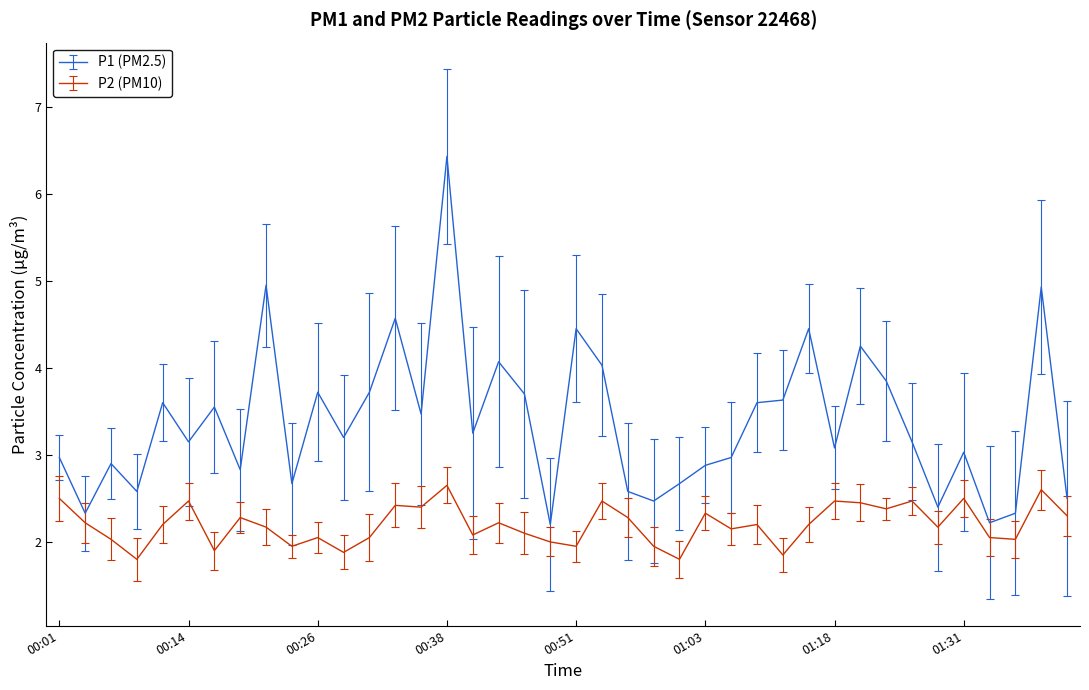

What is the smallest value displayed?

1.8